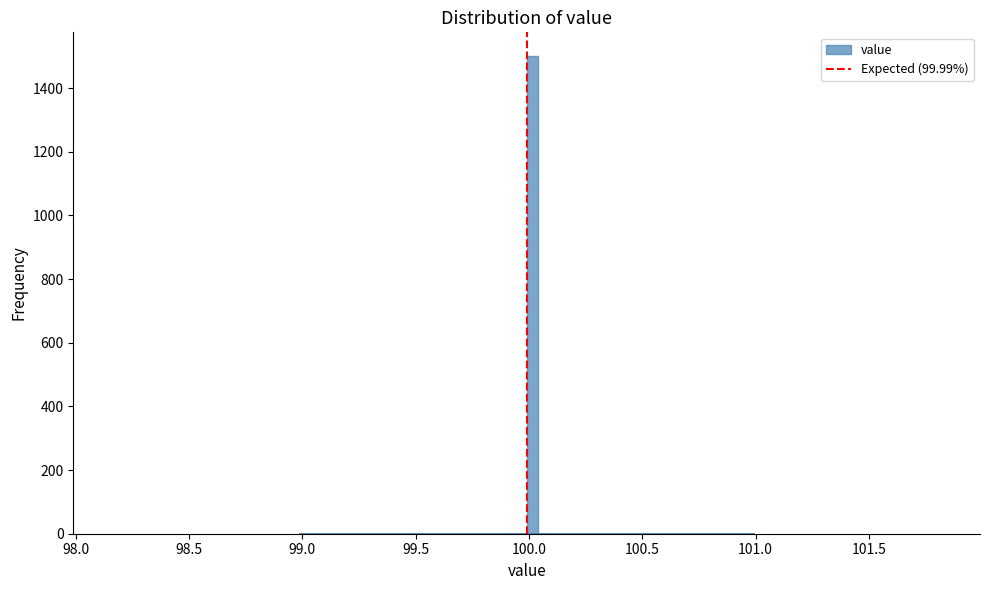

Around what value on the x-axis is the tallest bar? Give the approximate position of its centre, as read against the axis.

100.00